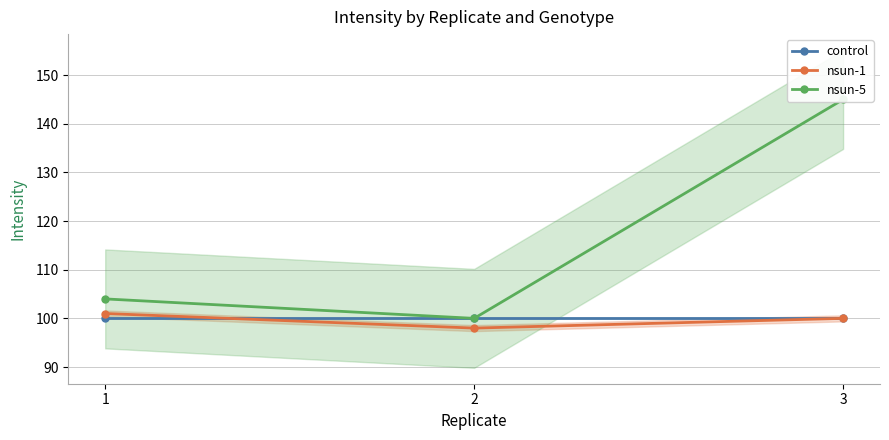

At which label is control closest to 100?

1